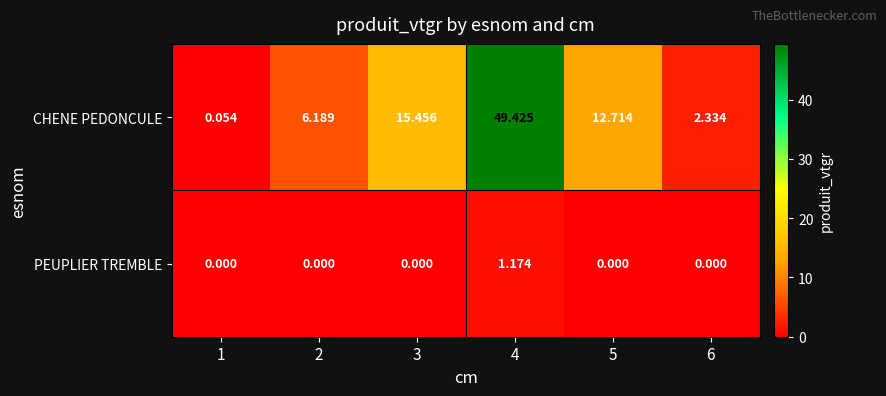

How many values in the PEUPLIER TREMBLE series exceed 0?

1